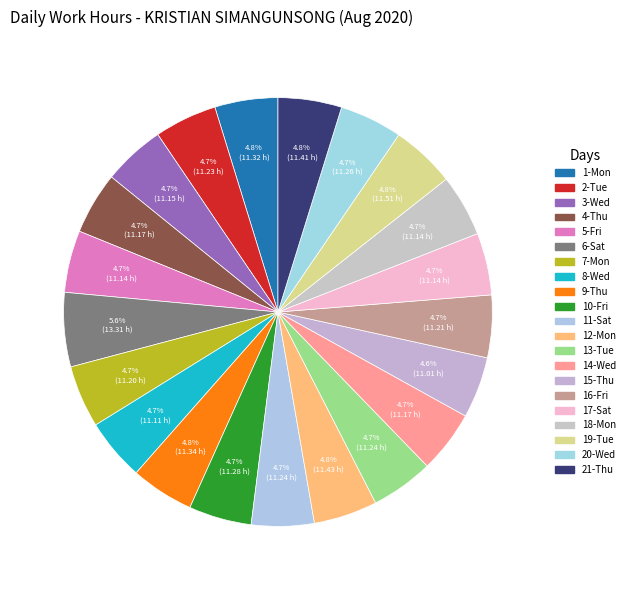

What percentage is NOT represented by 1-Mon?

95.2%